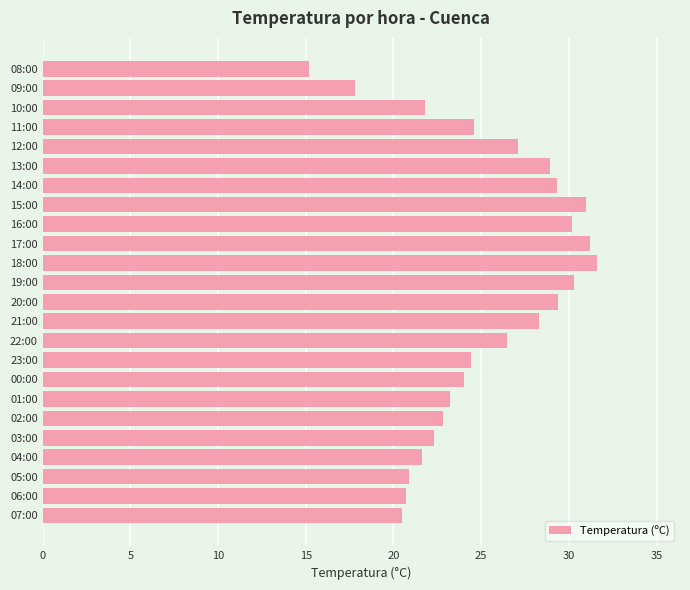

What is the change in value from 16:00 to 13:00?

-1.3